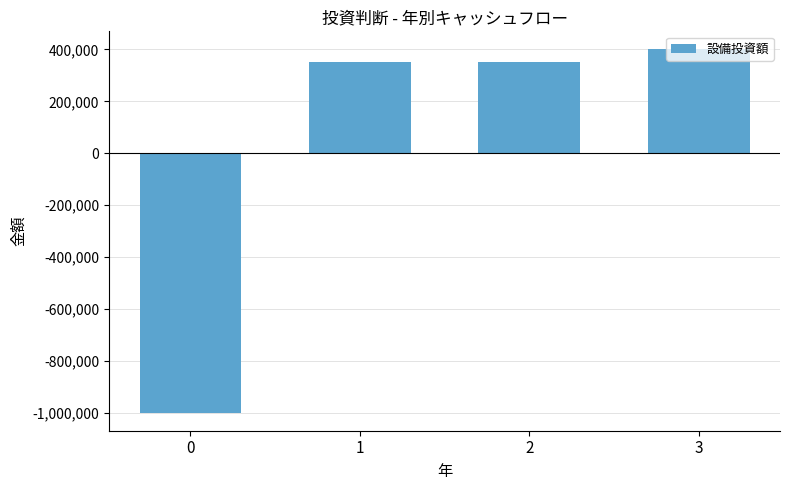

Which category has the highest value across all series?

3